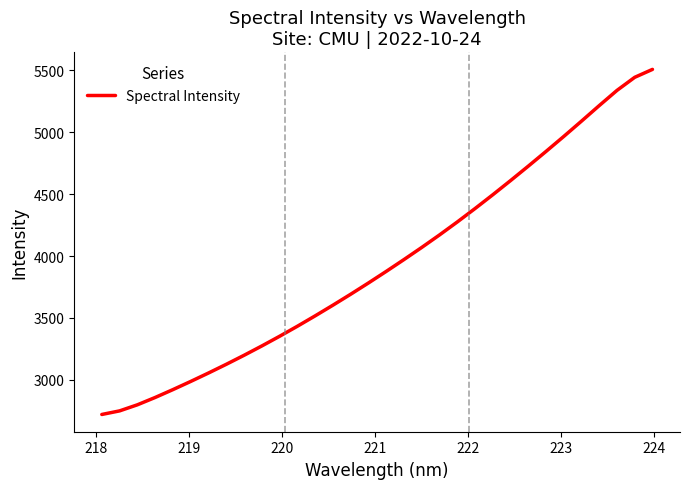

What is the smallest value displayed?

2720.8